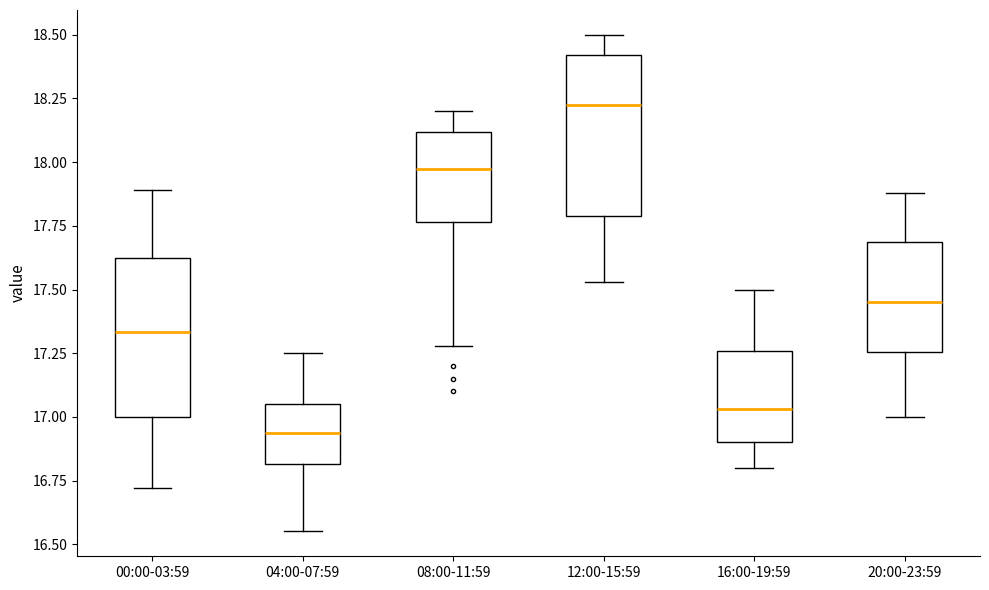

Reading left to right, transcribe this box plot: for each box, give where its median line is, the range the box spans, and where its two whiskers end, as read against the y-axis. The values are not printed on the chart, so give them approximately, as read against the axis.

00:00-03:59: median 17.35, box 17.00 to 17.65, whiskers 16.70 to 17.90
04:00-07:59: median 16.95, box 16.80 to 17.05, whiskers 16.55 to 17.25
08:00-11:59: median 18.00, box 17.75 to 18.10, whiskers 17.30 to 18.20
12:00-15:59: median 18.25, box 17.80 to 18.40, whiskers 17.55 to 18.50
16:00-19:59: median 17.05, box 16.90 to 17.25, whiskers 16.80 to 17.50
20:00-23:59: median 17.45, box 17.25 to 17.70, whiskers 17.00 to 17.90